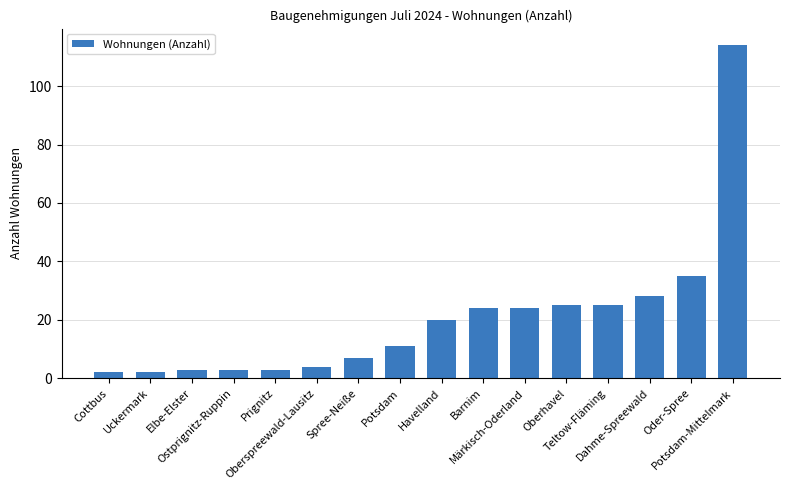

Reading right to left, list all the values displayed in this chart.

Potsdam-Mittelmark=114	Oder-Spree=35	Dahme-Spreewald=28	Teltow-Fläming=25	Oberhavel=25	Märkisch-Oderland=24	Barnim=24	Havelland=20	Potsdam=11	Spree-Neiße=7	Oberspreewald-Lausitz=4	Prignitz=3	Ostprignitz-Ruppin=3	Elbe-Elster=3	Uckermark=2	Cottbus=2